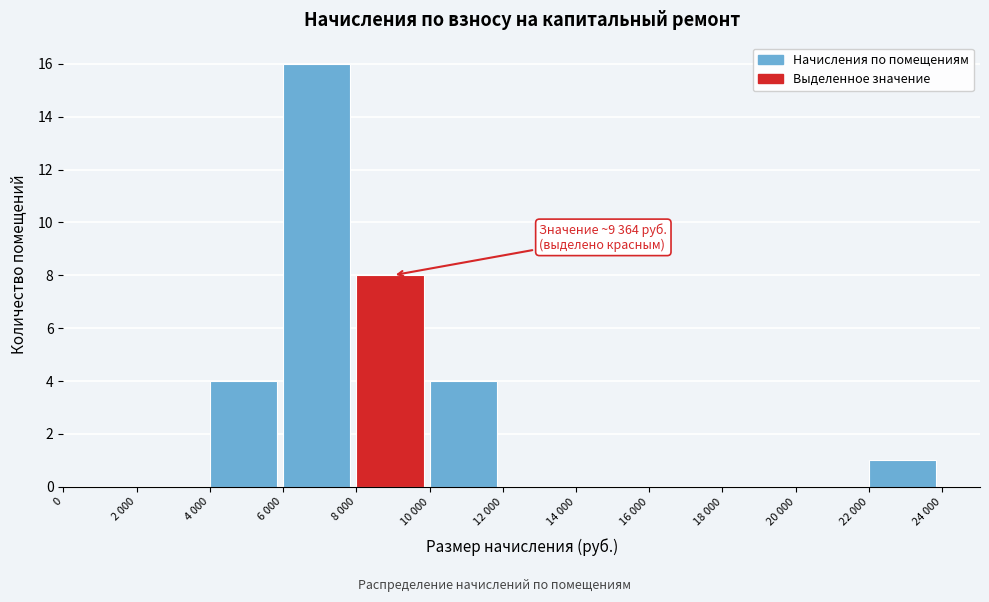

Reading left to right, what are all the values shown in this chart?

0=0	2 000=0	4 000=4	6 000=16	8 000=8	10 000=4	12 000=0	14 000=0	16 000=0	18 000=0	20 000=0	22 000=1